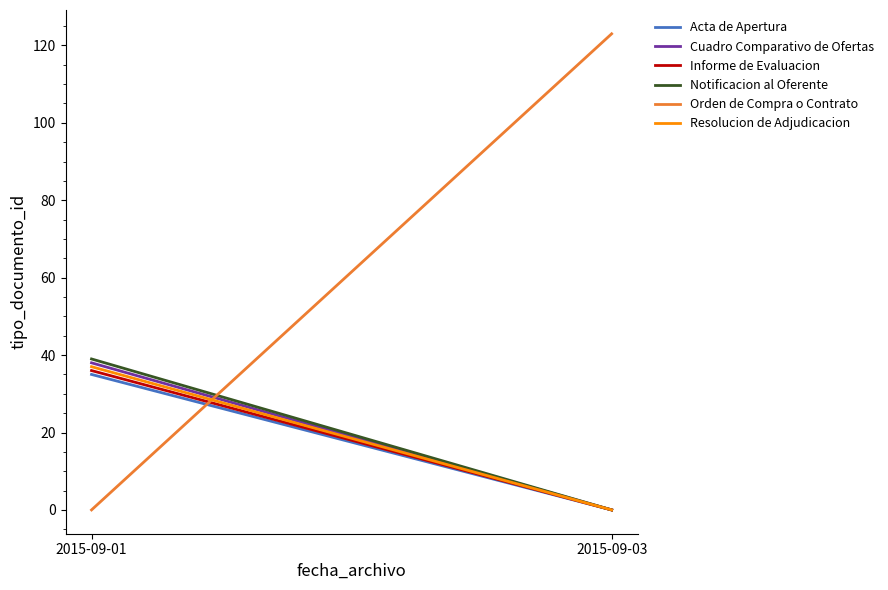

How many positive values does the Notificacion al Oferente series have?

1